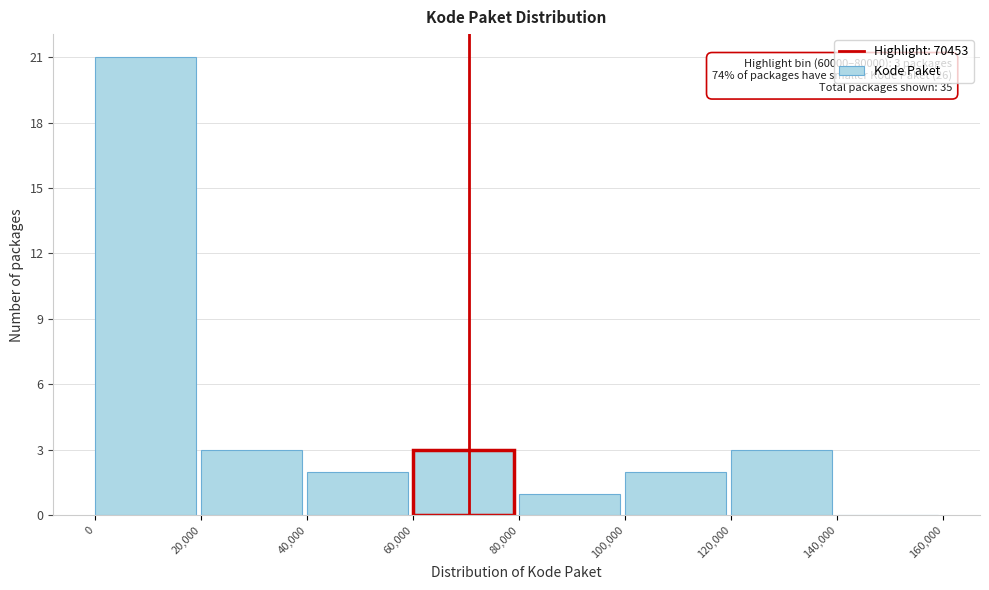

Over which range of the x-axis is the bar tallest?

0 to 20,000